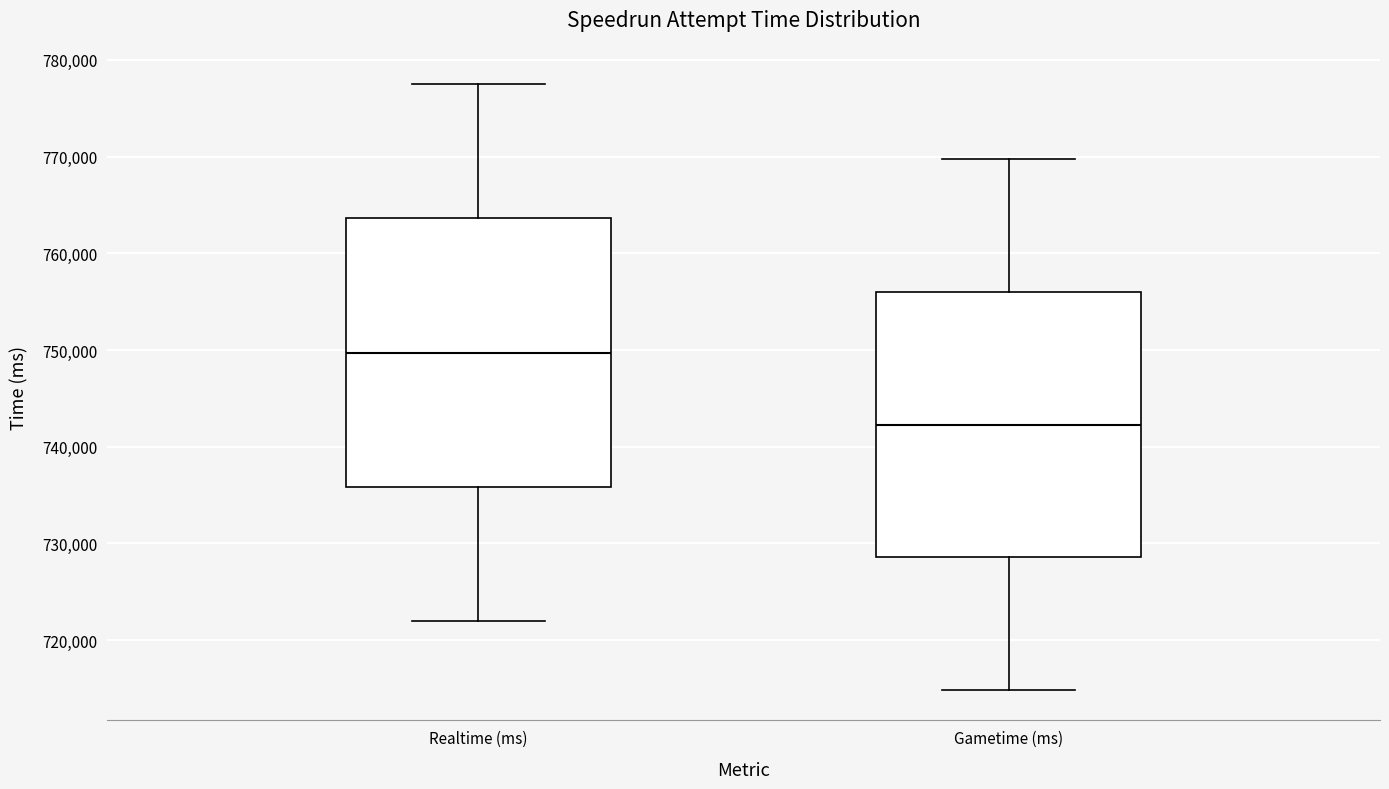

Where is the upper edge of the box for Gametime (ms) on the y-axis? The values are not printed on the chart, so give them approximately, as read against the axis.

756000